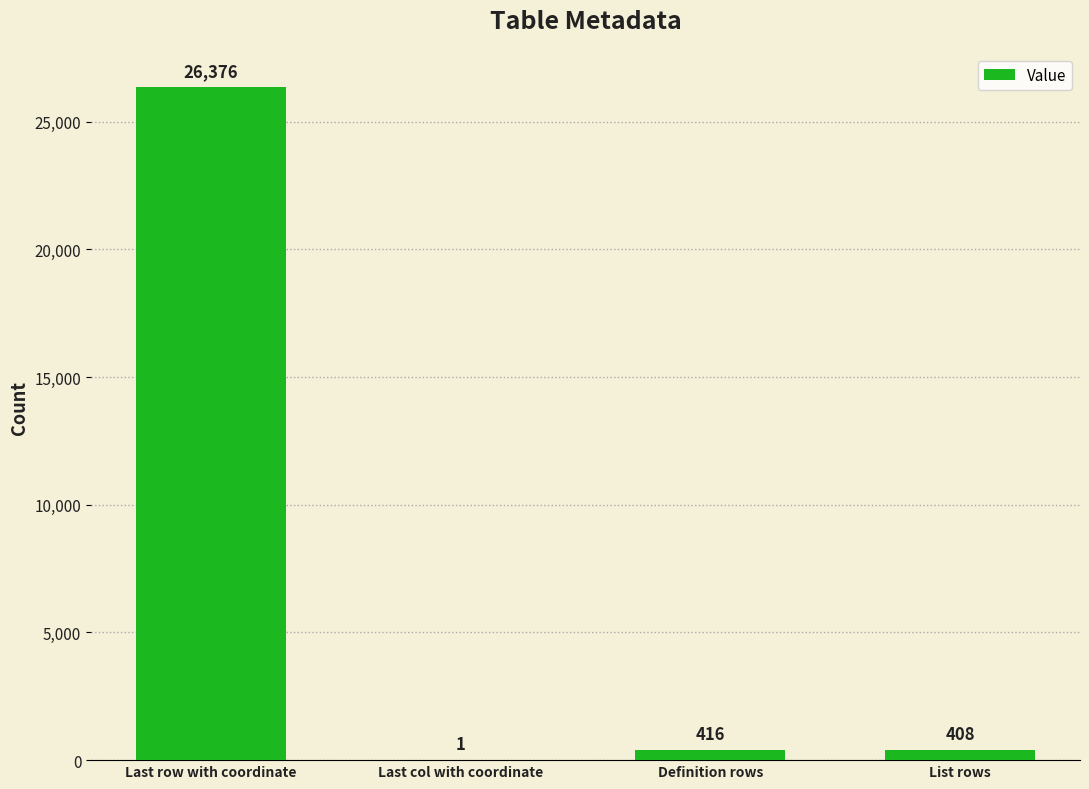

What is the sum of all values?

27201